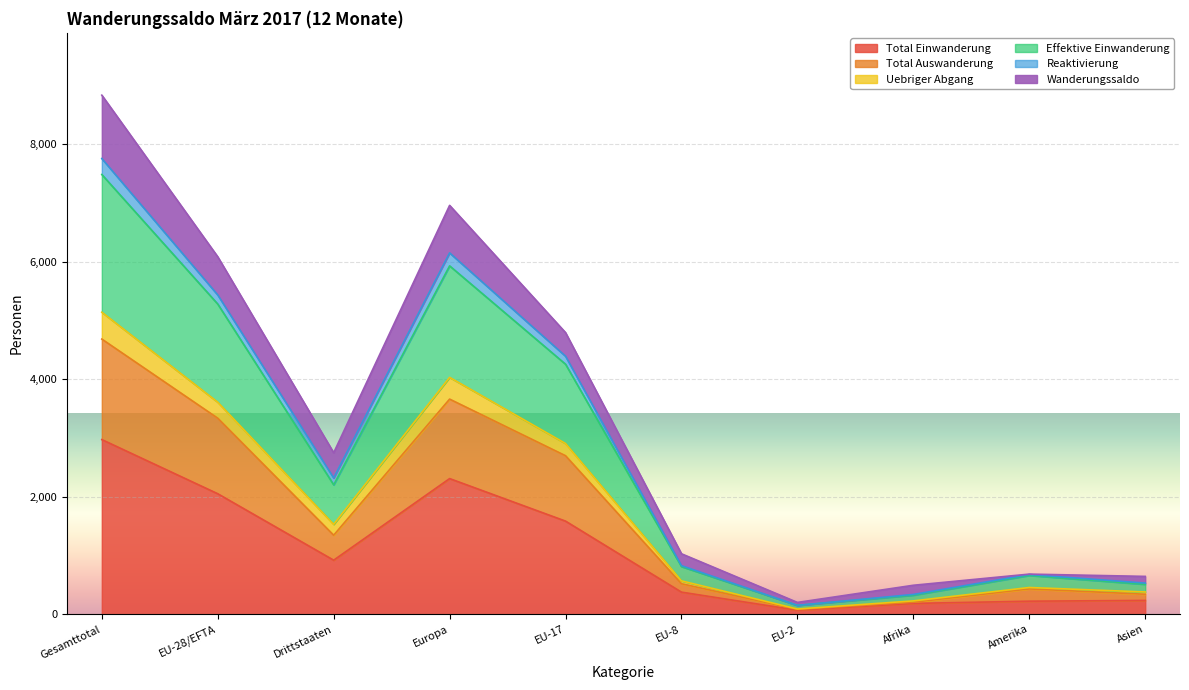

True or false: Total Einwanderung and Effektive Einwanderung intersect in this chart.

False